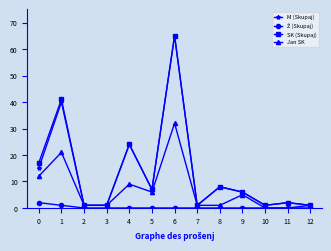

Which series changed the most between 1 and 10?

SK (Skupaj)